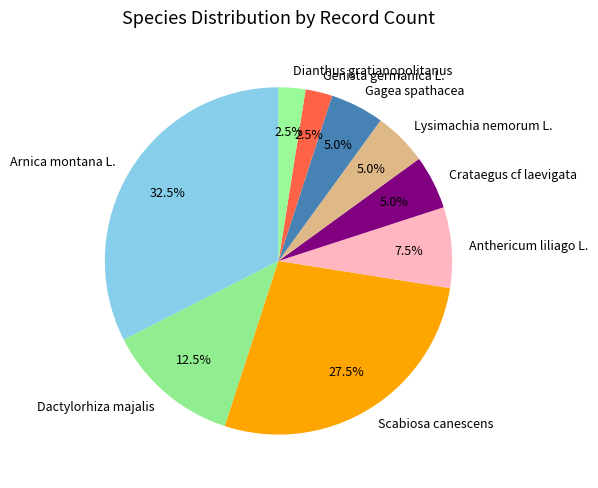

To the nearest percent, what is the difference between the largest and smallest slice percentages?

30%